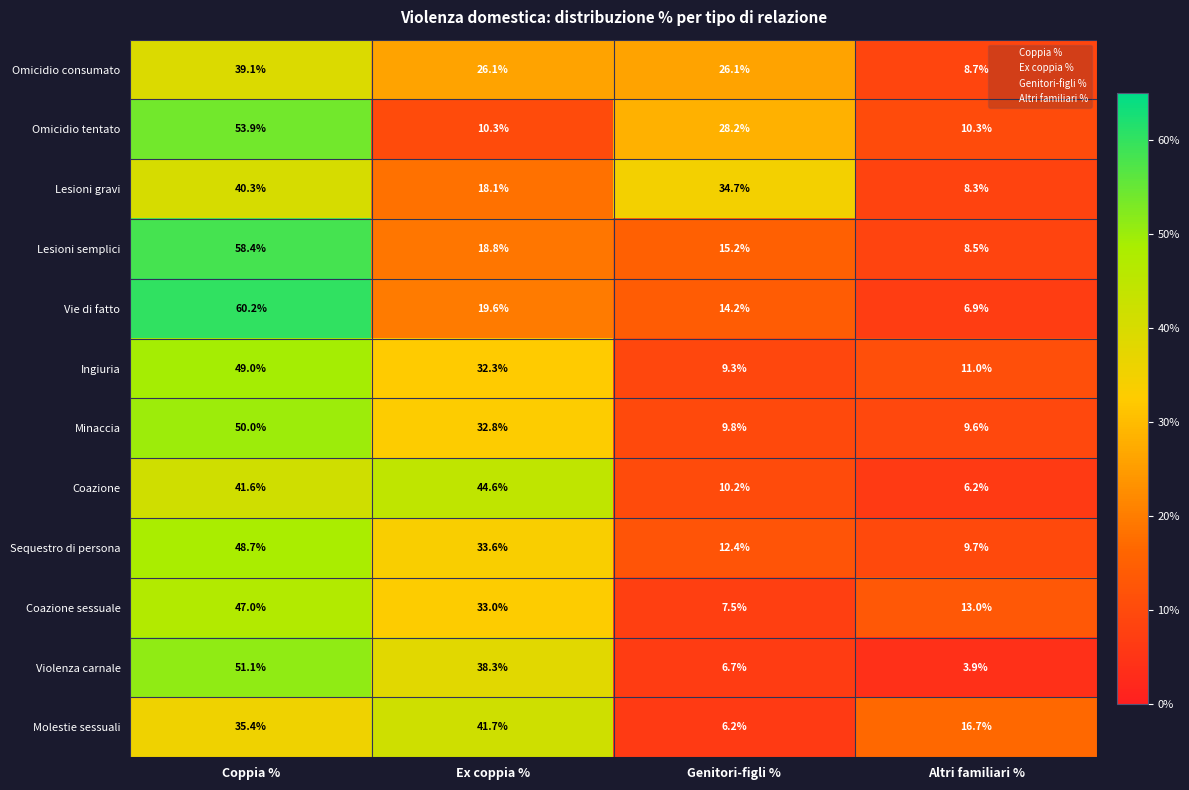

What is the approximate value of Ingiuria at Ex coppia %?

32.3